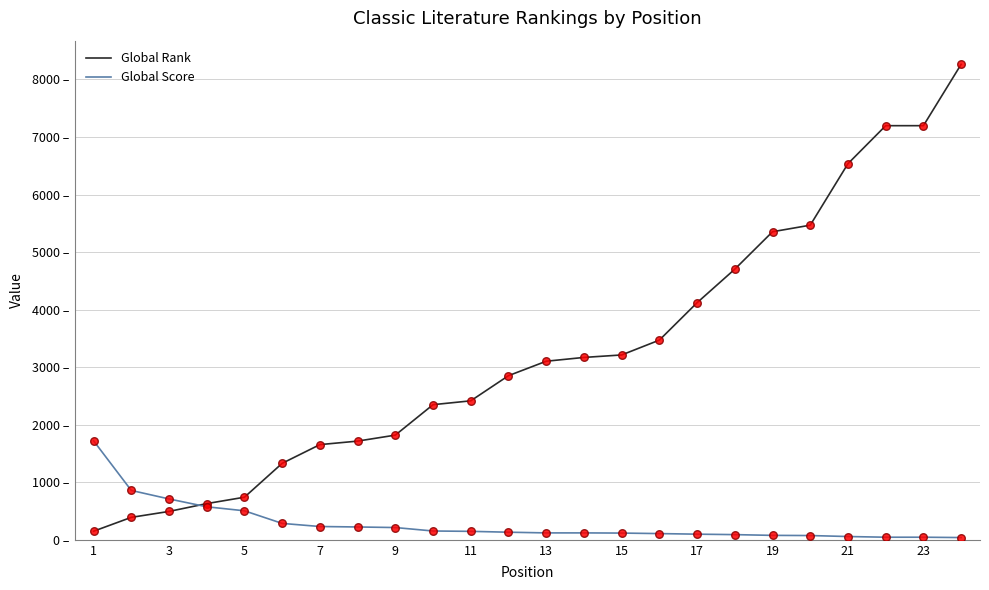

What are all the series names shown in the legend?

Global Rank, Global Score